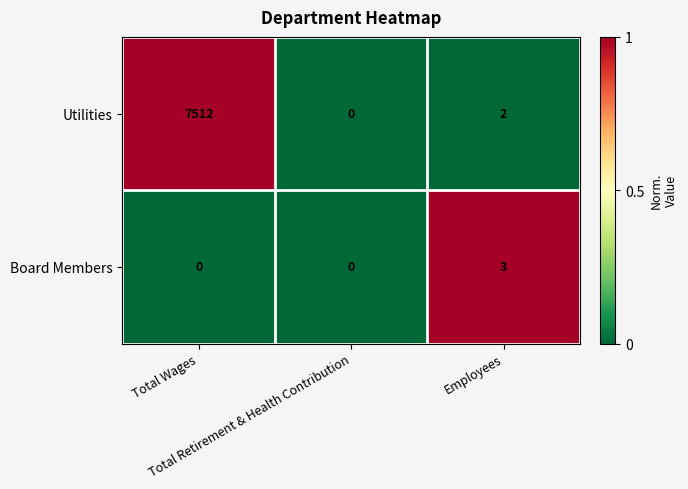

What is the difference between the maximum and minimum values in the Utilities series?

7512